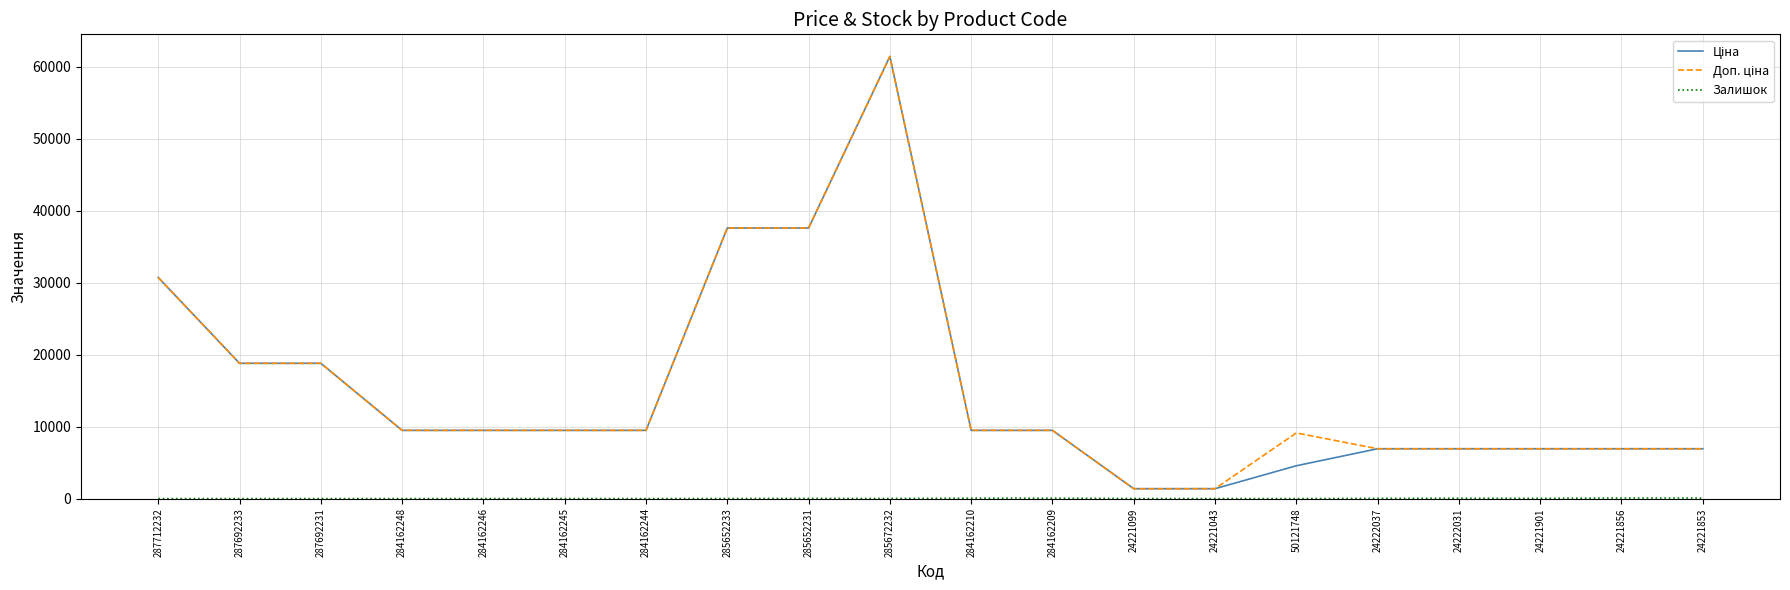

What is the greatest value displayed?

61434.3